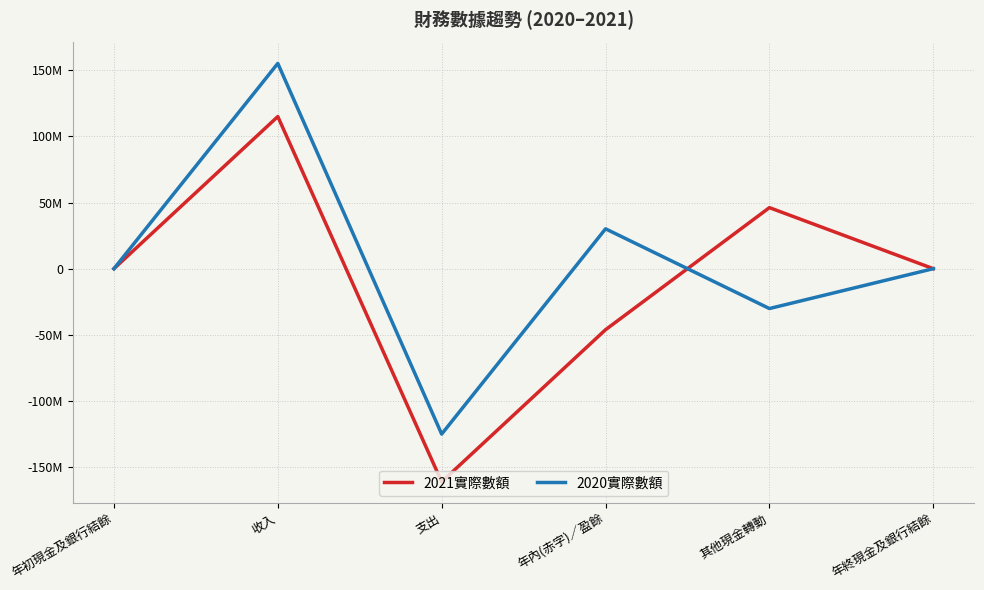

Is this an area chart (filled region under the line)?

No